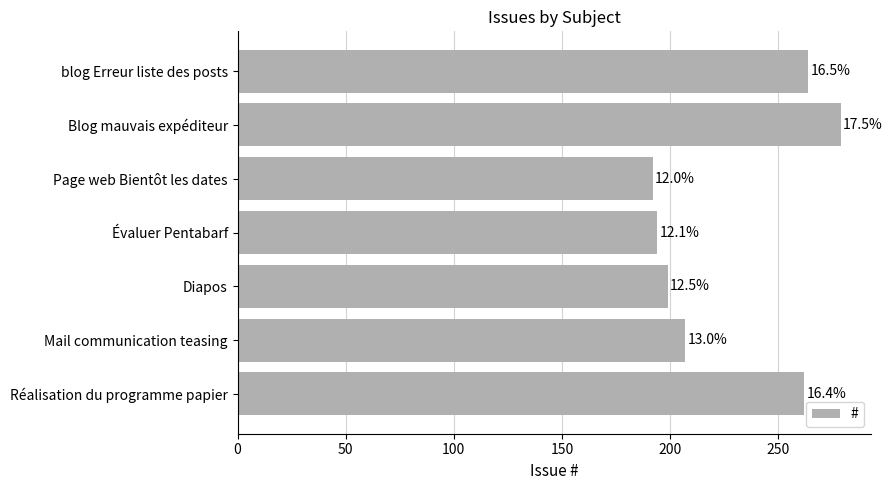

Does the chart contain any negative values?

No